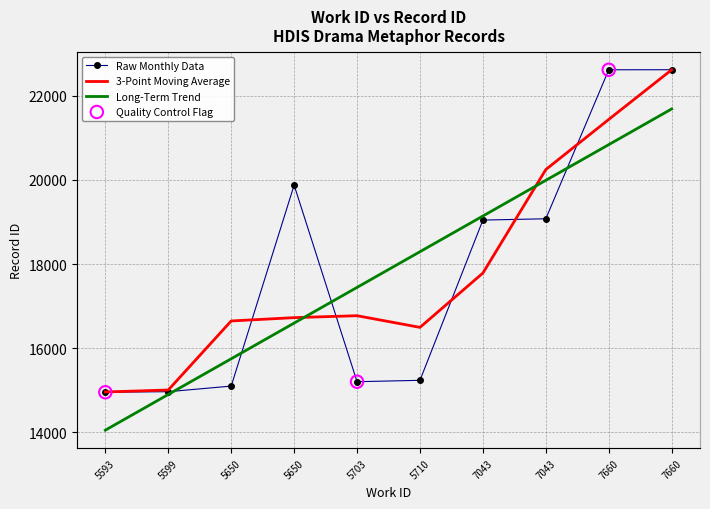

What is the total value across all series at 5703?

49421.4